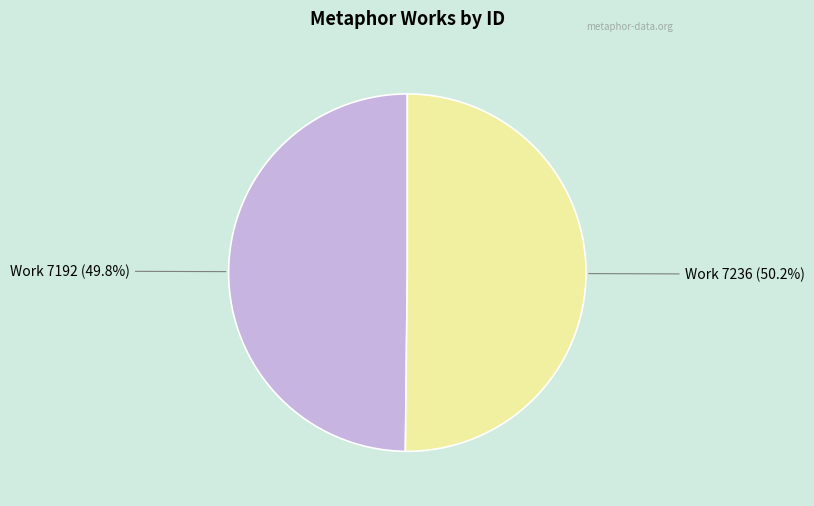

Does any single category account for the majority?

Yes